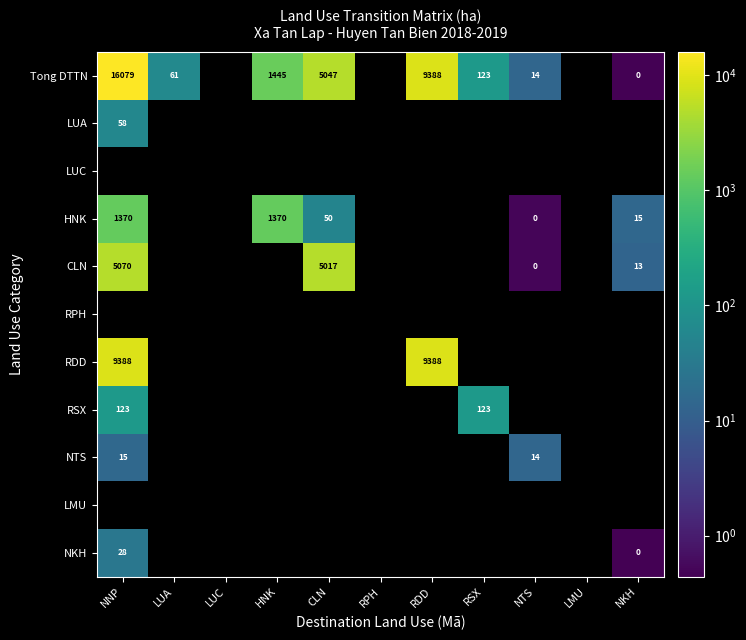

True or false: HNK has a value of 15 at NKH.

True